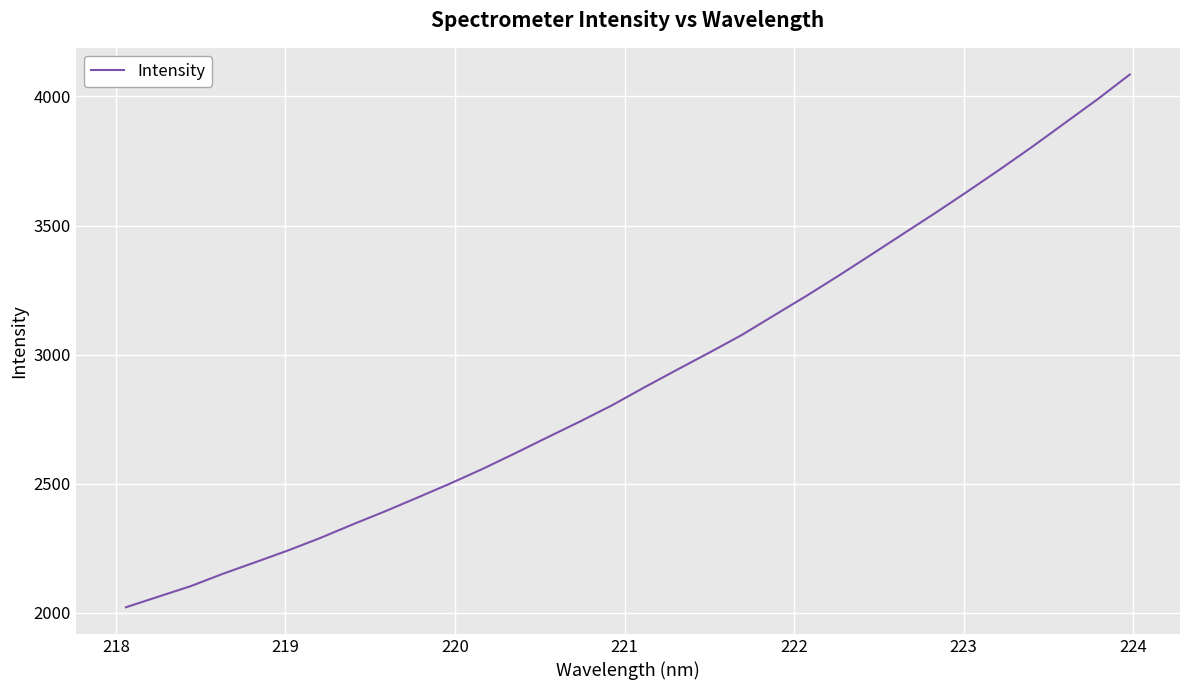

What is the difference between the maximum and minimum values?

2062.7